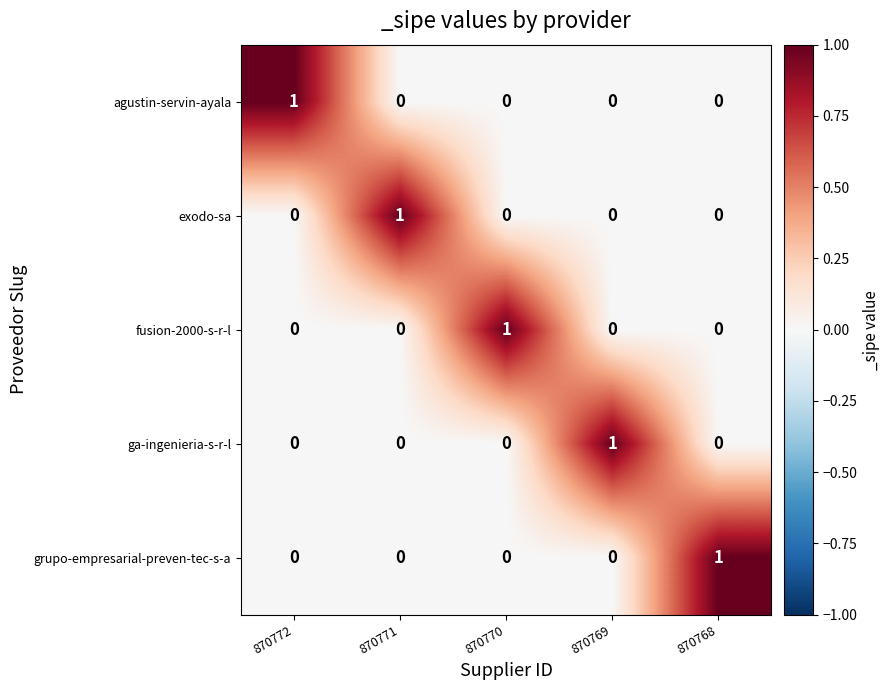

The agustin-servin-ayala series shows 0 at 870771. True or false?

True